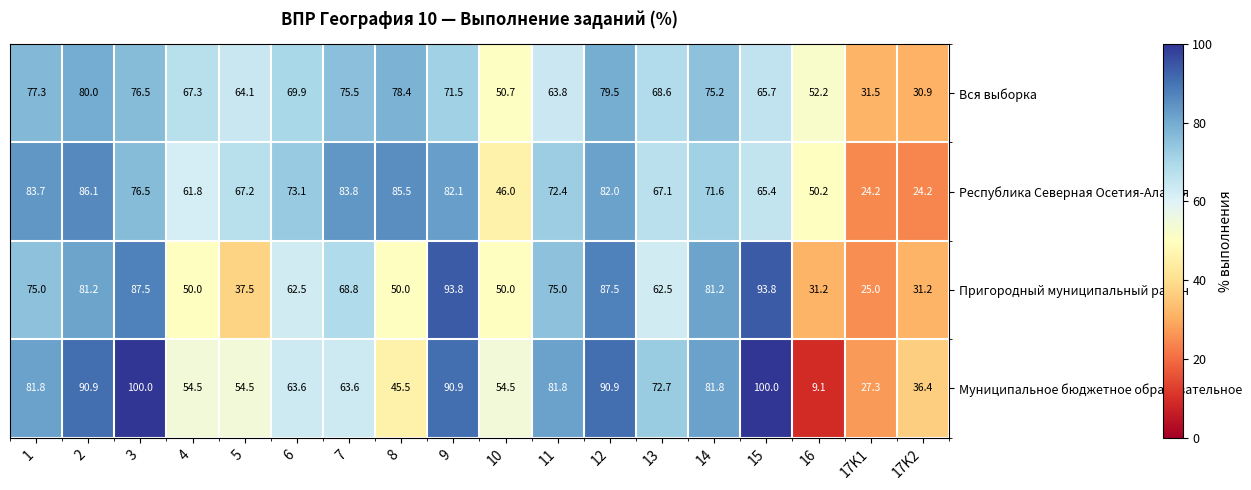

What is the spread (max minus min) of values at 15?

34.6